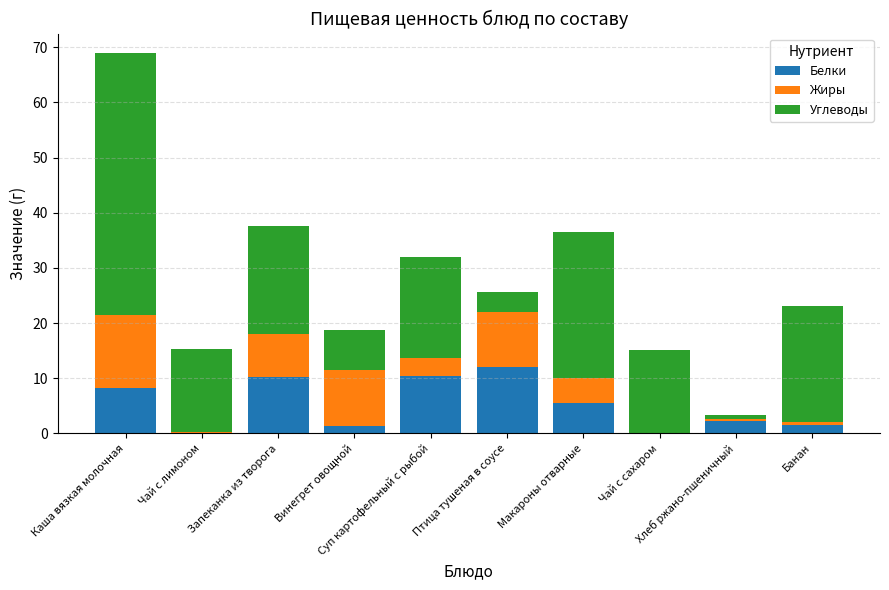

Are the bars grouped side by side (vs. stacked)?

No